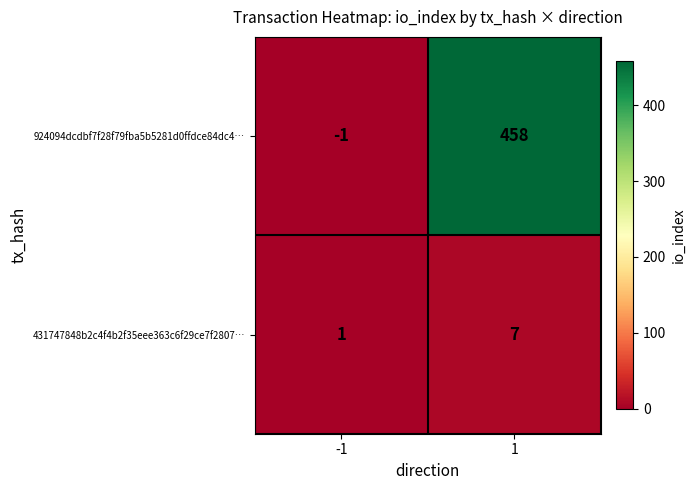

How many distinct data groups are displayed?

2